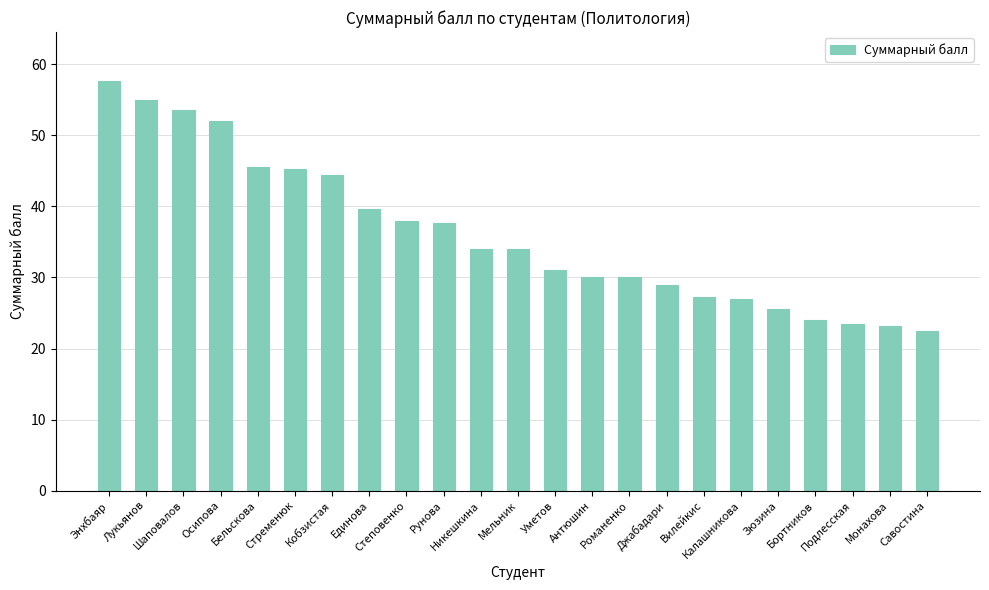

What is the difference between the values at Зюзина and Осипова?

26.4